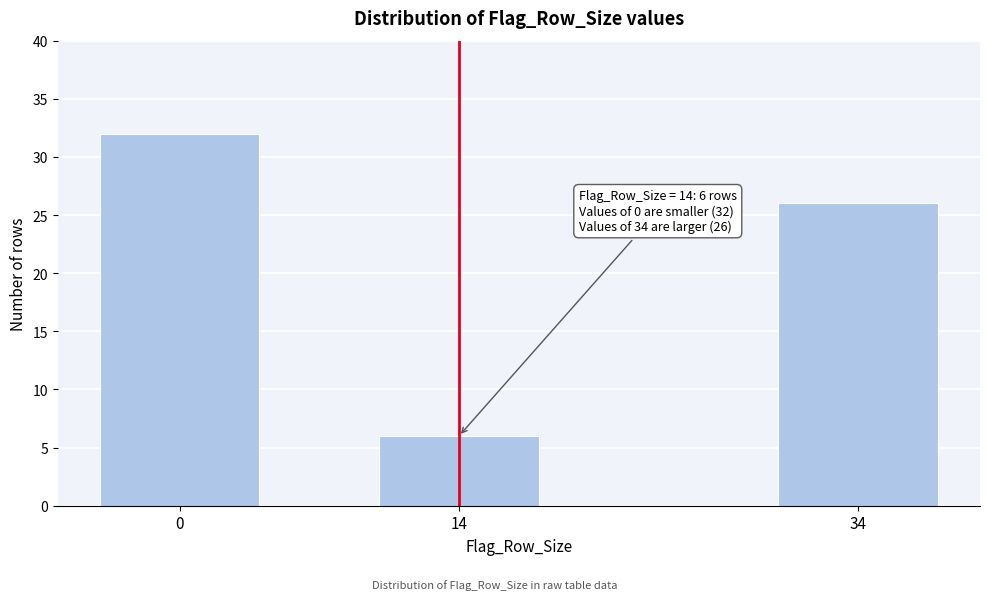

Reading left to right, what are all the values shown in this chart?

0=32	14=6	34=26